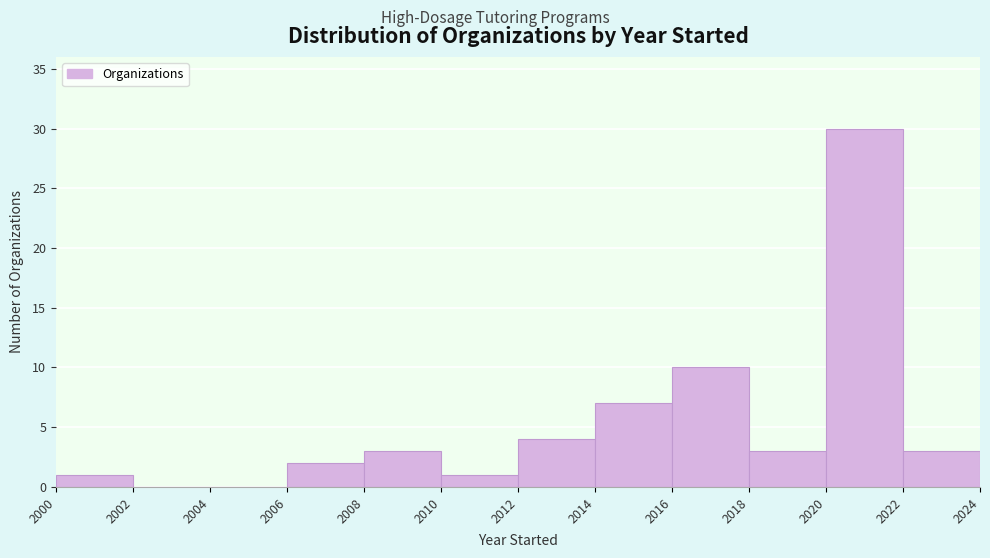

Over which range of the x-axis is the bar tallest?

2020 to 2022